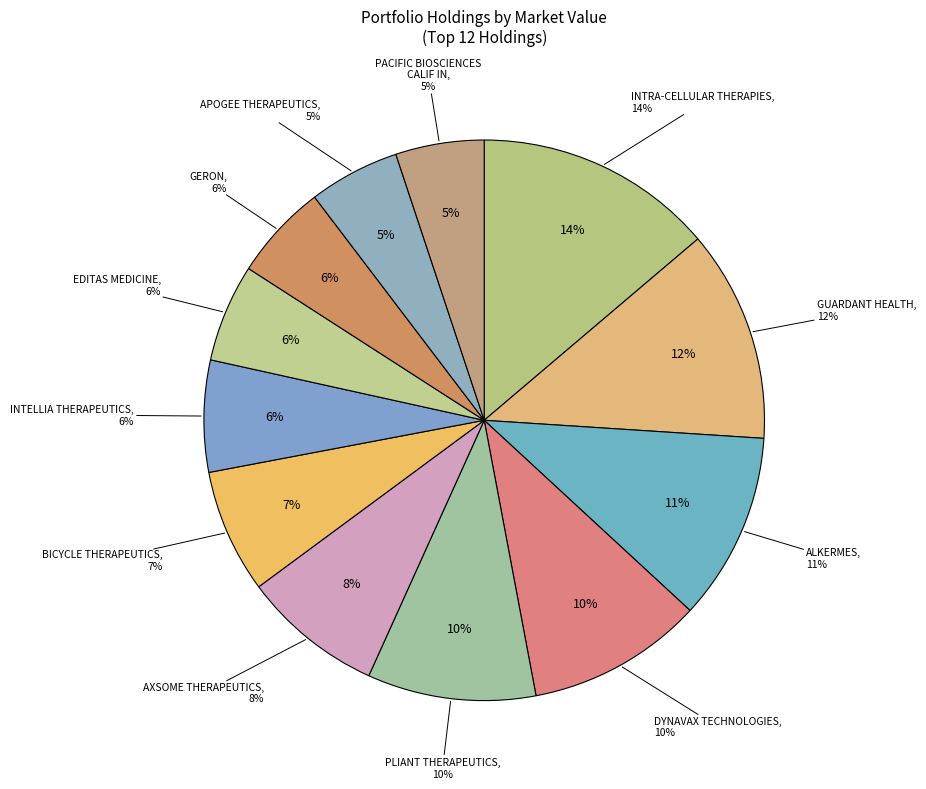

What is the ratio of the value at GUARDANT HEALTH INC to the value at GERON CORP?

2.2